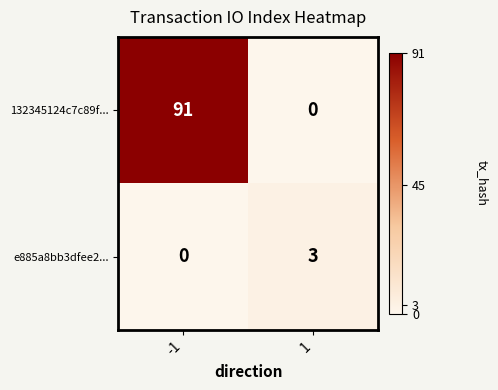

Reading left to right, list all the values displayed in this chart.

132345124c7c89f...: 91	0
e885a8bb3dfee2...: 0	3